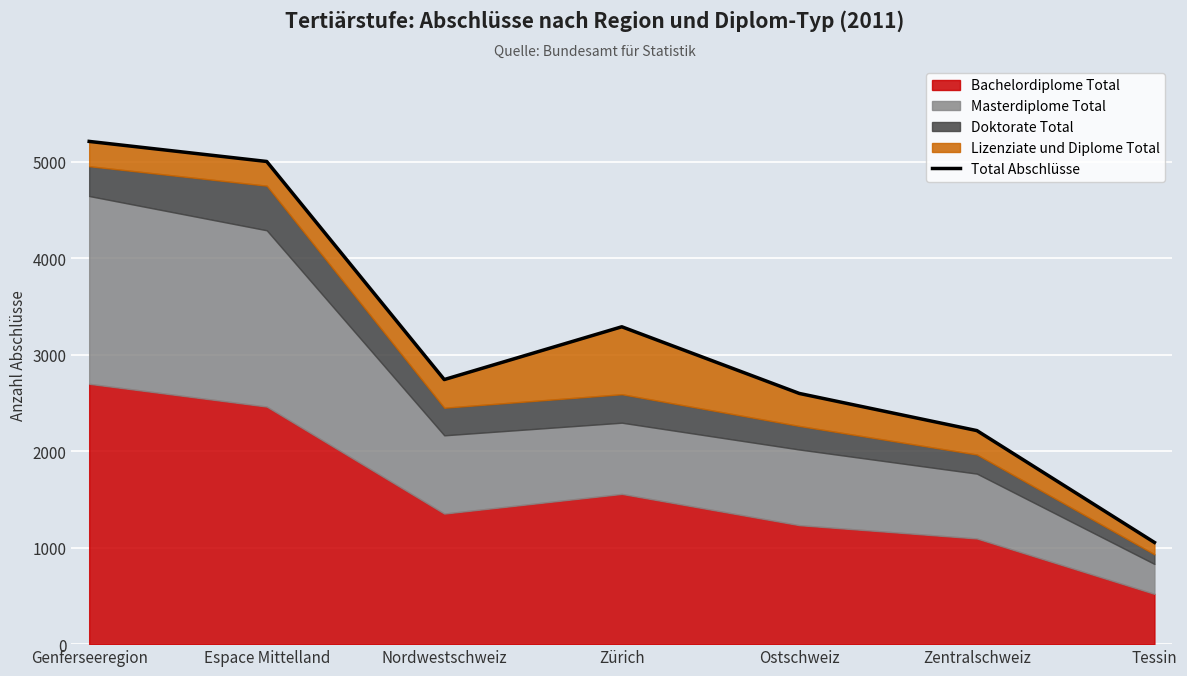

The value at Tessin is 1054. True or false?

True